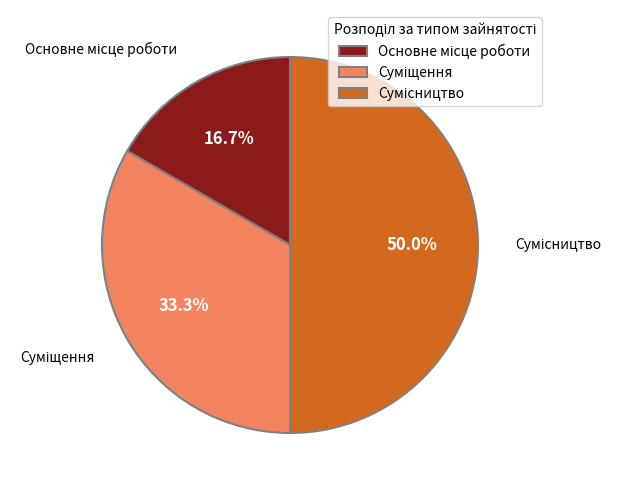

Count the number of slices in the pie.

3